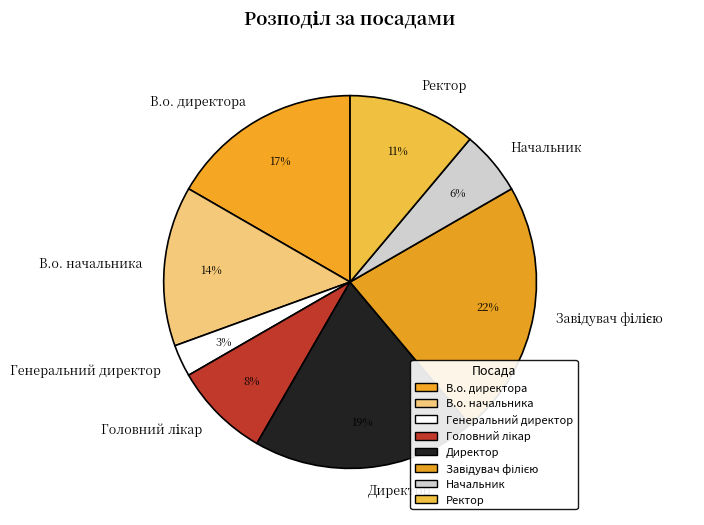

Is Ректор the majority of the pie?

No